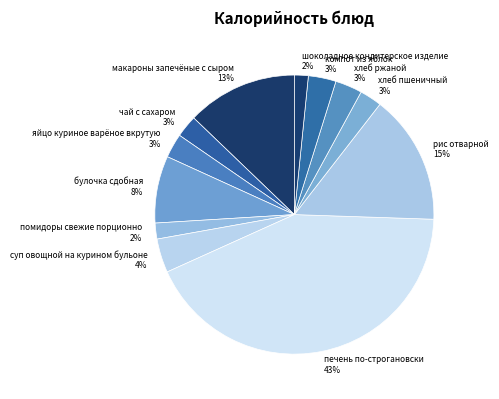

True or false: хлеб ржаной accounts for 3% of the total.

True